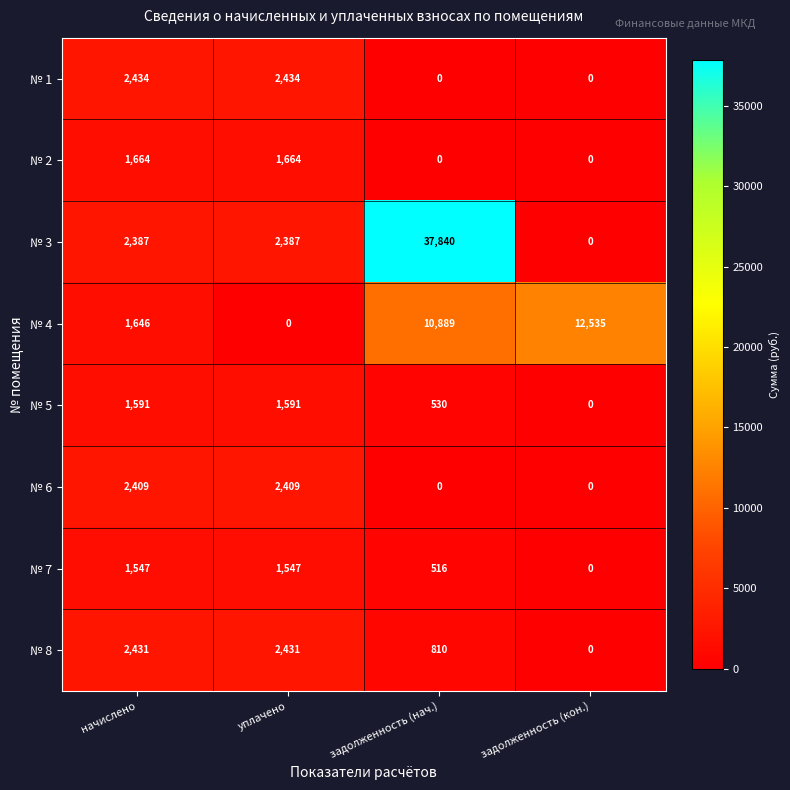

The value of № 3 at задолженность (кон.) is 0. True or false?

True